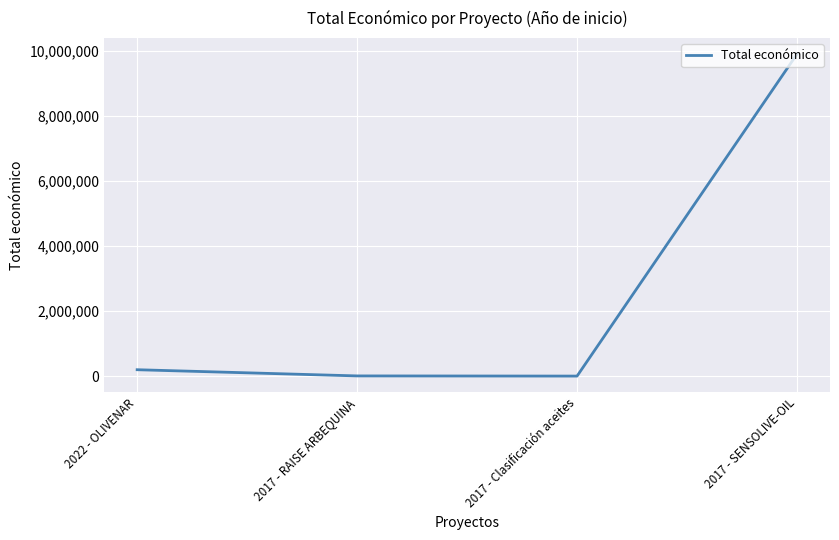

How many series are shown in this chart?

1